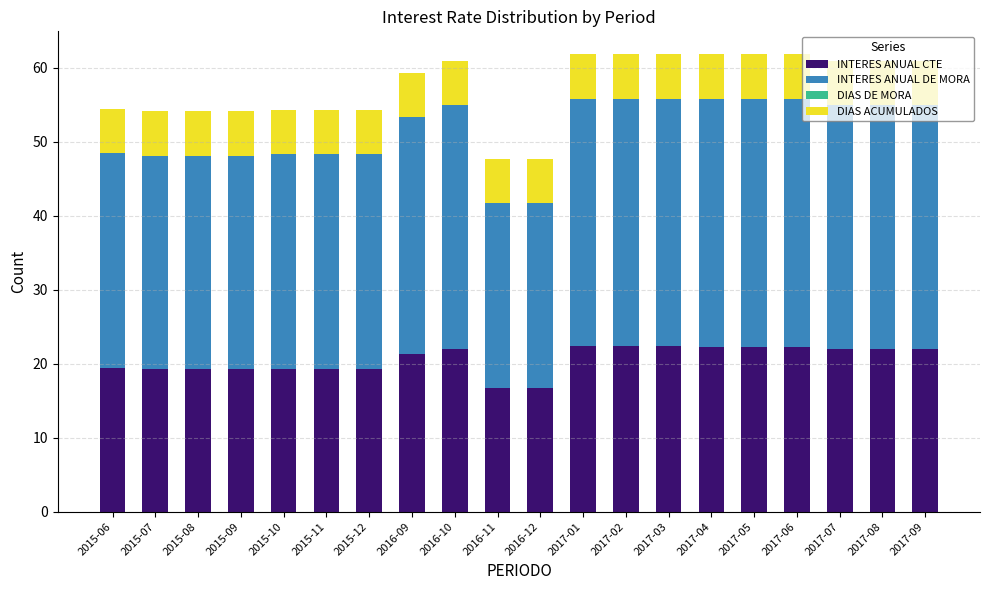

What is the sum of the INTERES ANUAL CTE values at 2016-12 and 2016-09?

38.0